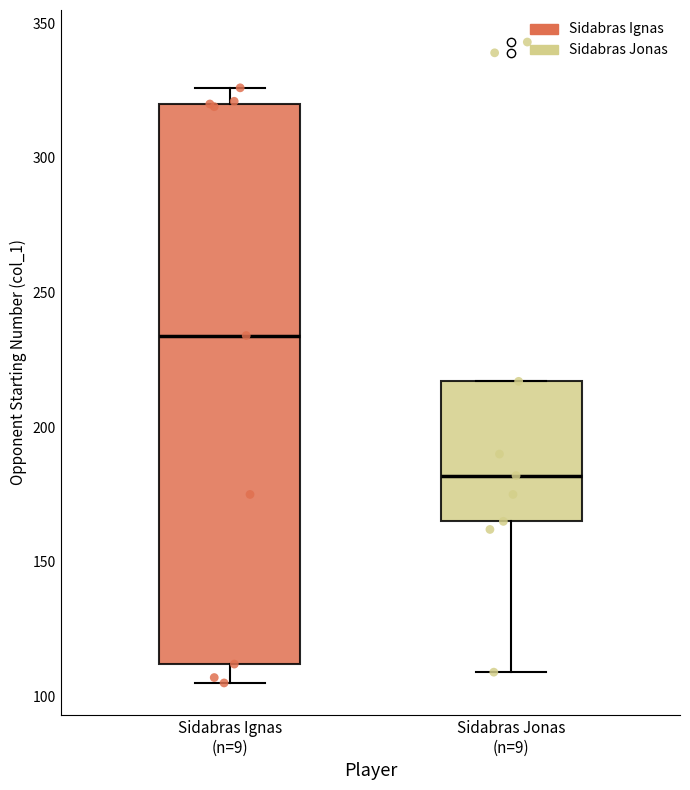

Reading left to right, read every box against the y-axis: the position of its median line, the range the box covers, and the ends of its whiskers. The values are not printed on the chart, so give them approximately, as read against the axis.

Sidabras Ignas (n=9): median 235, box 110 to 320, whiskers 105 to 325
Sidabras Jonas (n=9): median 180, box 165 to 215, whiskers 110 to 215